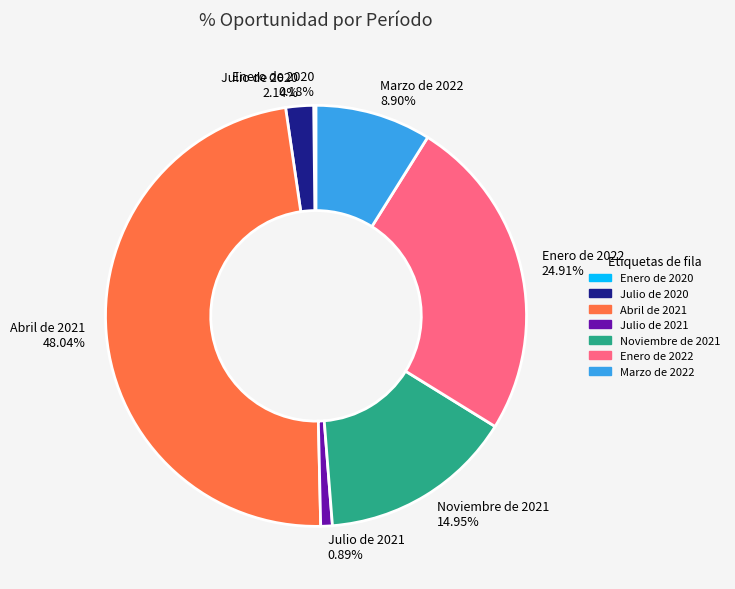

Is there a majority slice in this chart?

No